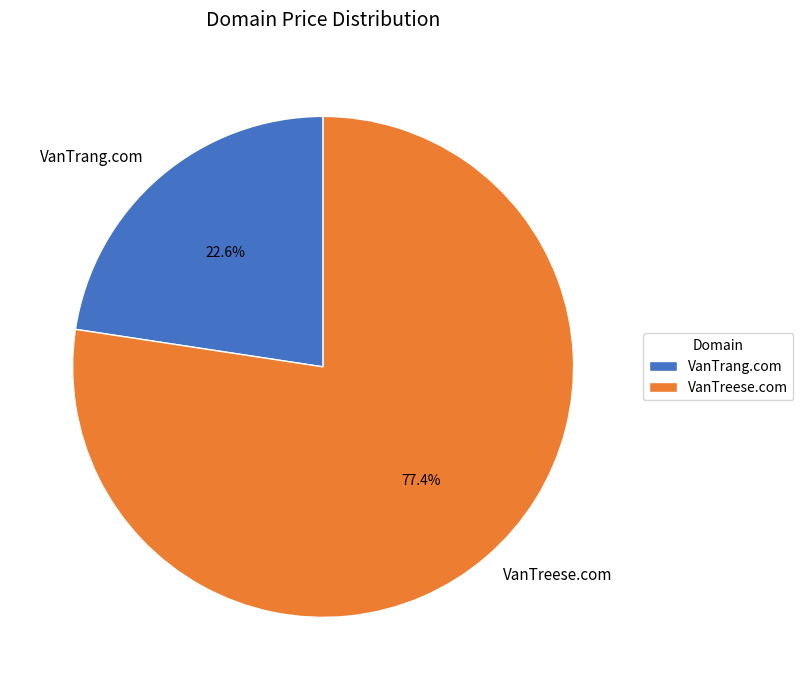

Which has a higher value, VanTrang.com or VanTreese.com?

VanTreese.com